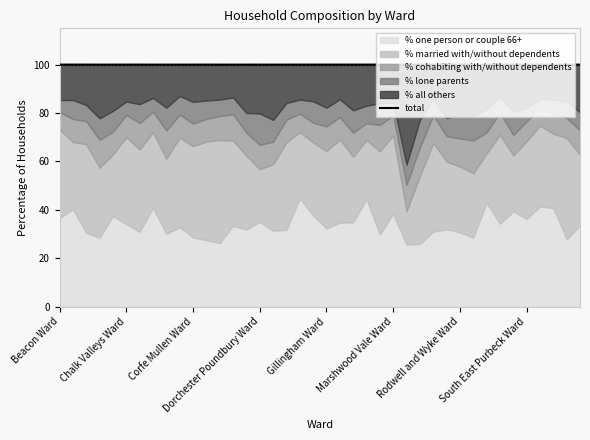

What position from the right is 19?

21